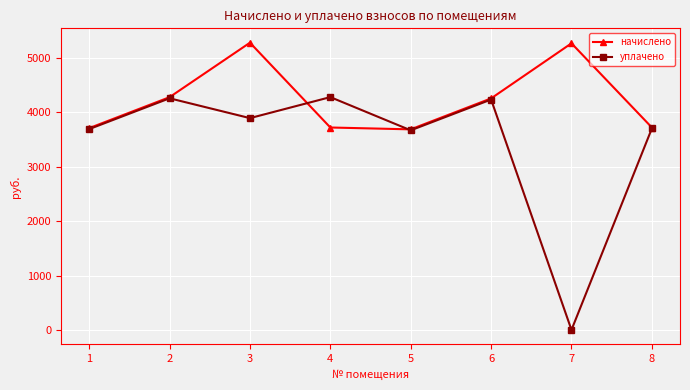

At which category does the chart reach its minimum across all series?

7